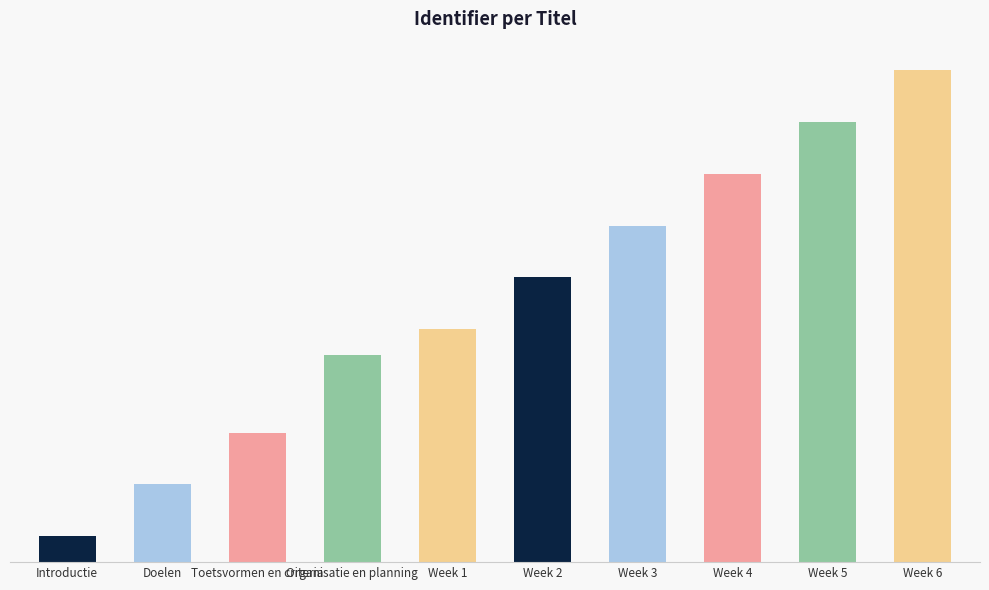

What value does the data have at Introductie?

1